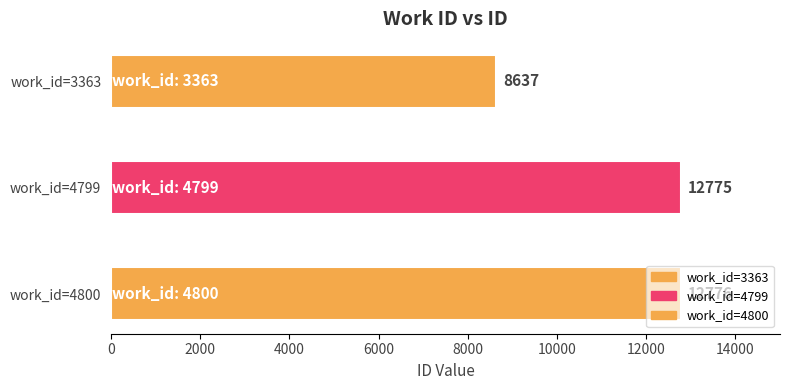

Is it true that the value at 3363 is 5906?

False